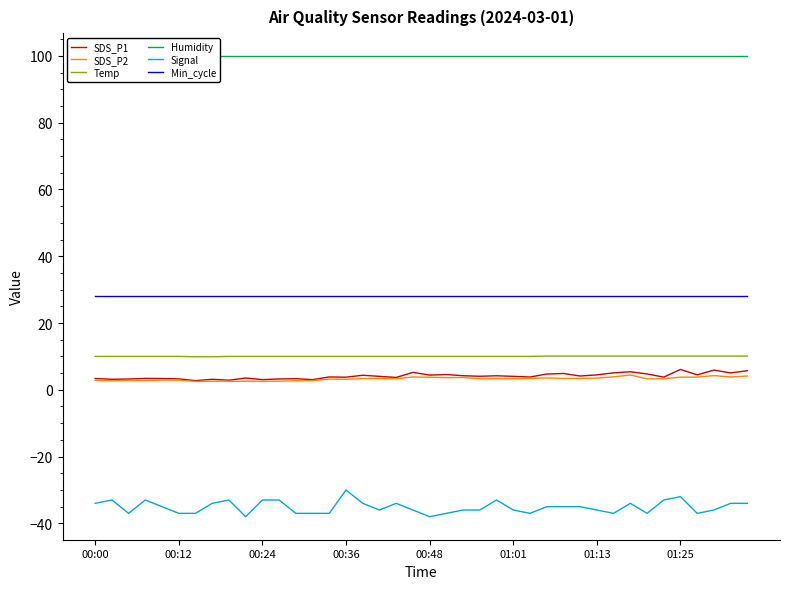

True or false: Signal and Temp cross at least once.

False